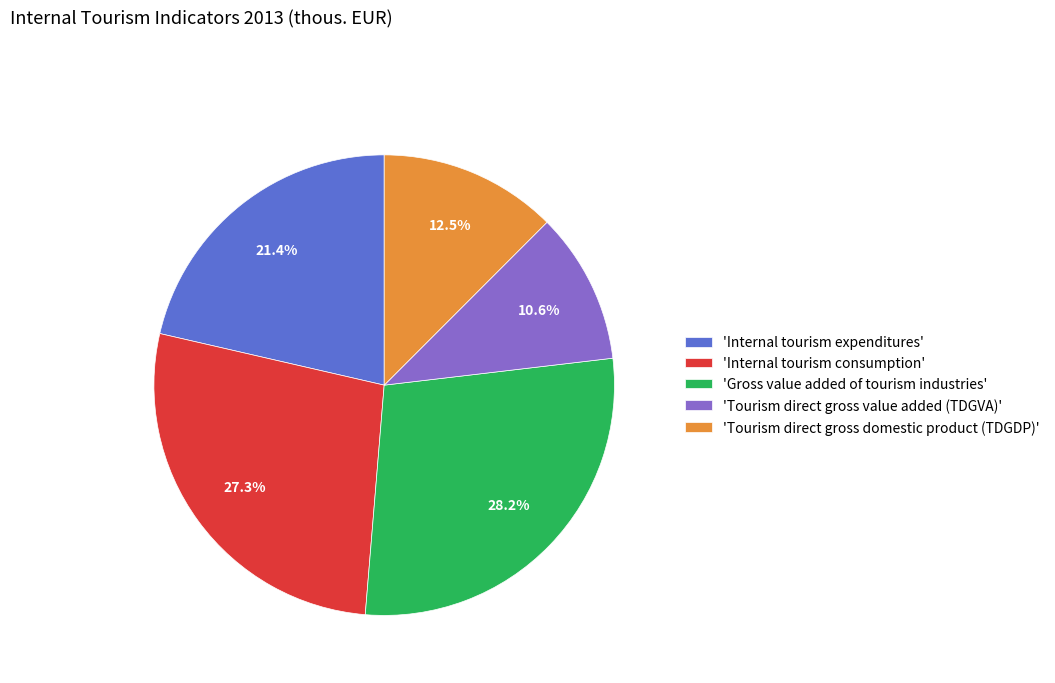

Does 'Internal tourism consumption' represent more than half of the total?

No